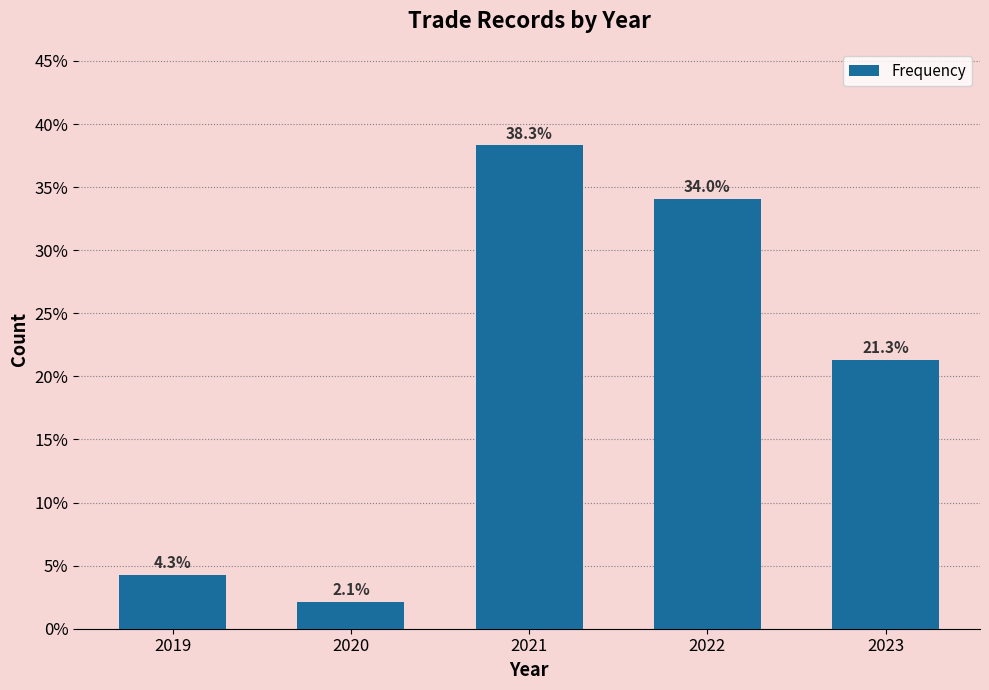

Reading right to left, list all the values displayed in this chart.

2023=21.3	2022=34.0	2021=38.3	2020=2.1	2019=4.3